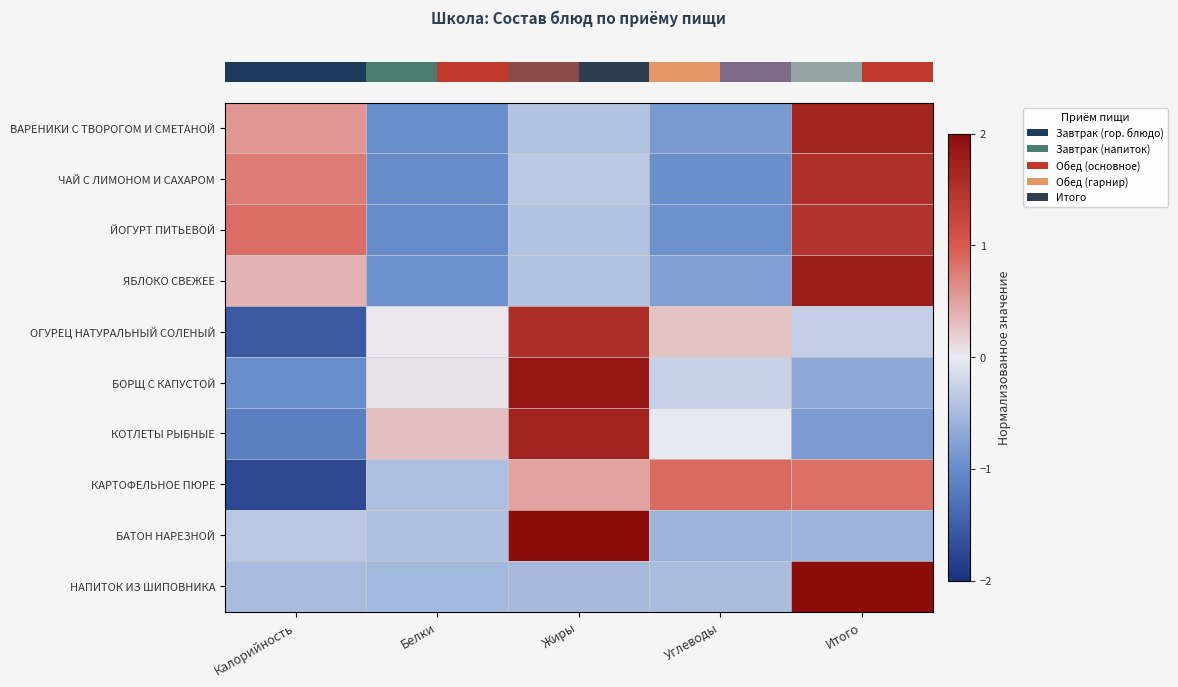

What is the spread (max minus min) of values at Белки?

1.3